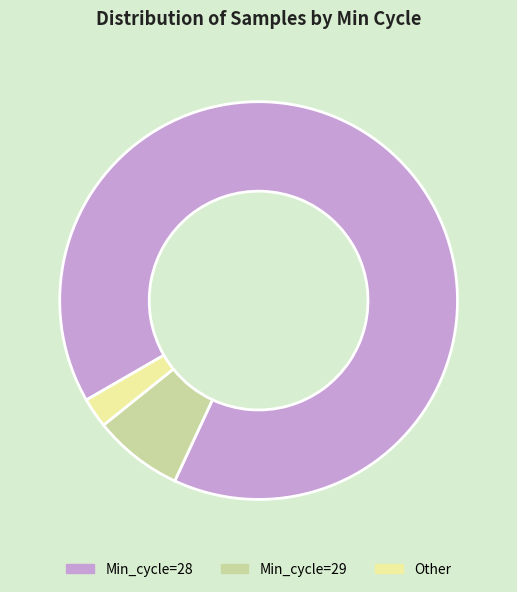

How many segments does this pie chart have?

3